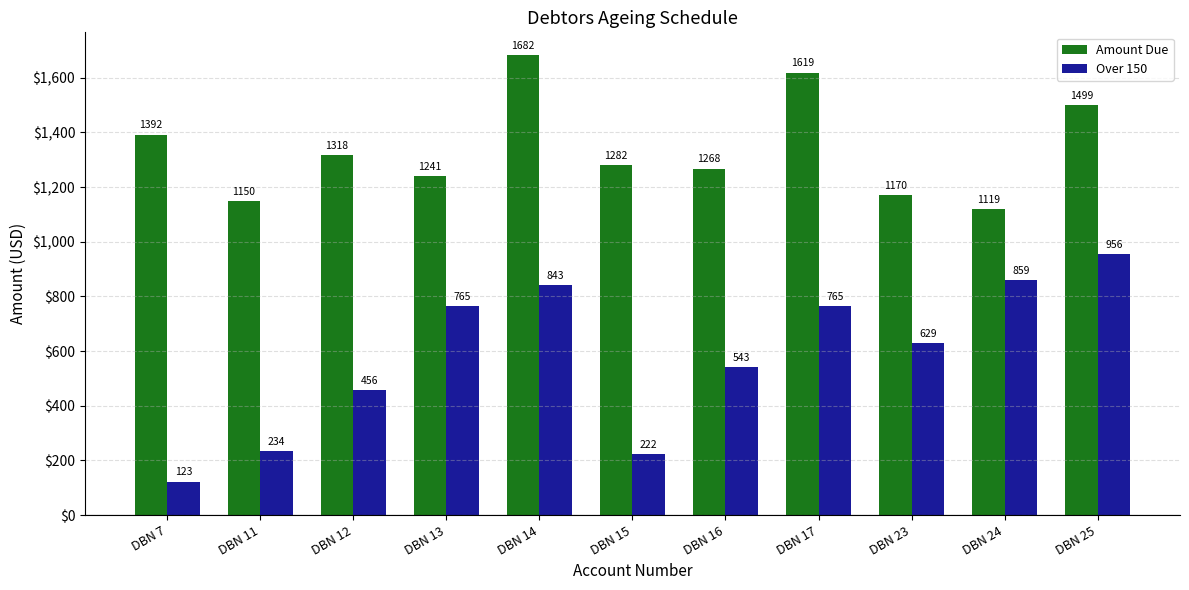

At which label does Over 150 first exceed 629?

DBN 13